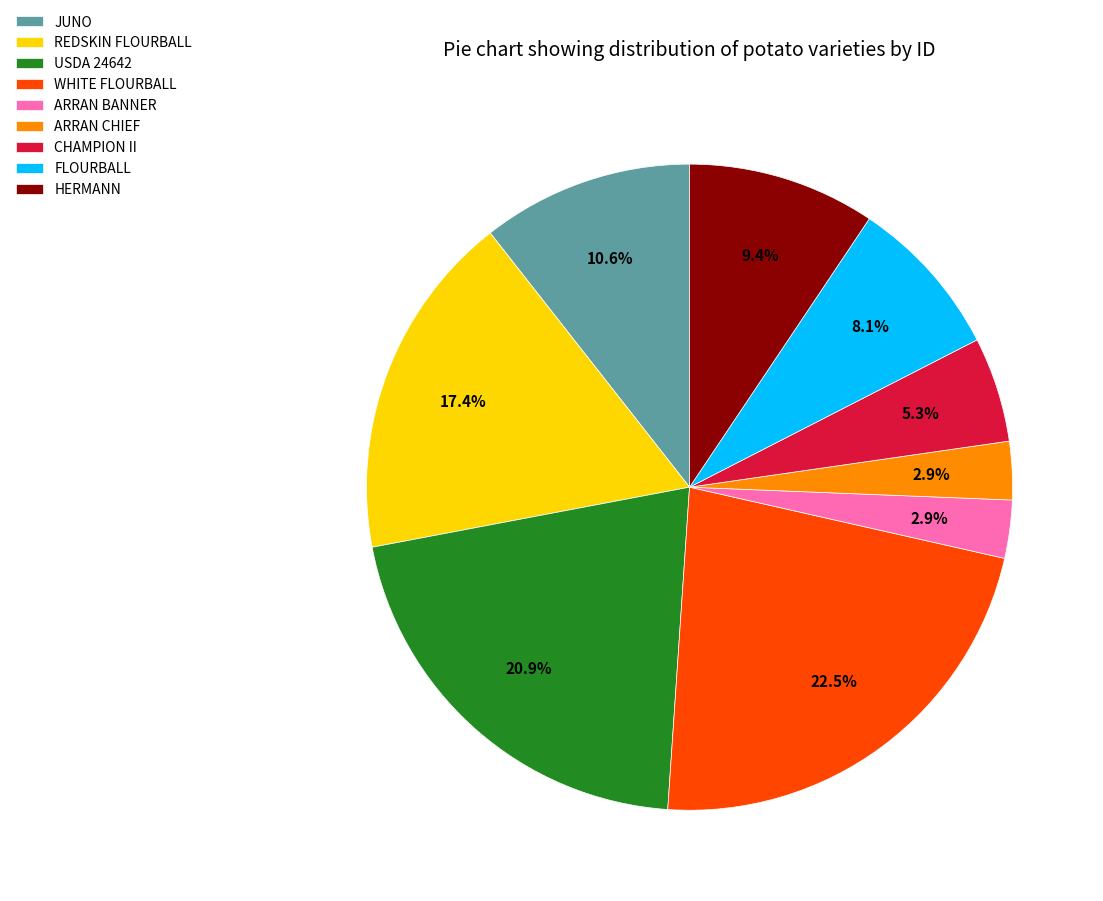

Is there any slice that represents more than half of the pie?

No